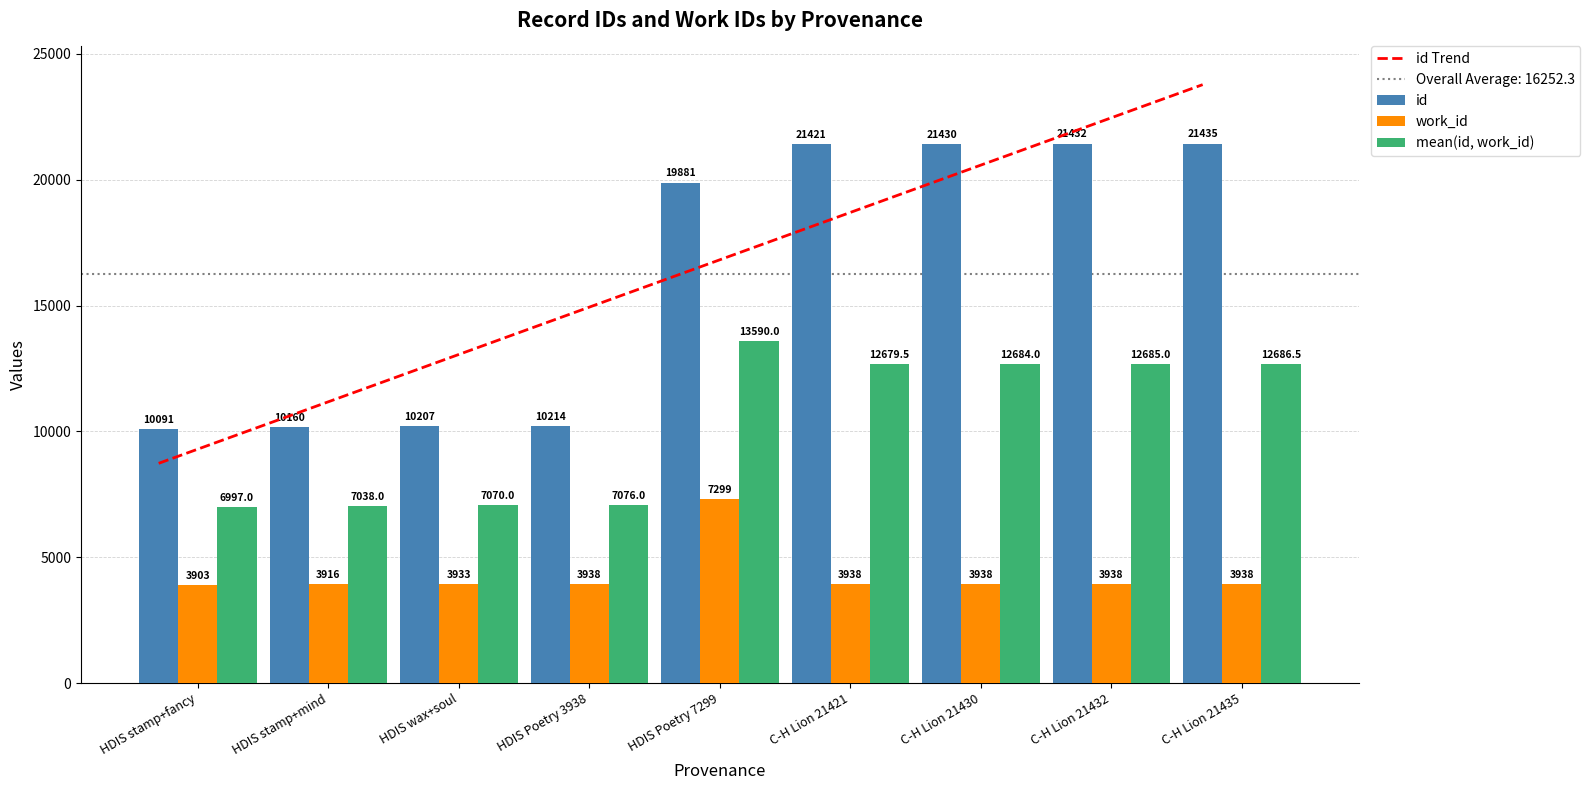

Which series has the largest total across all categories?

id Trend